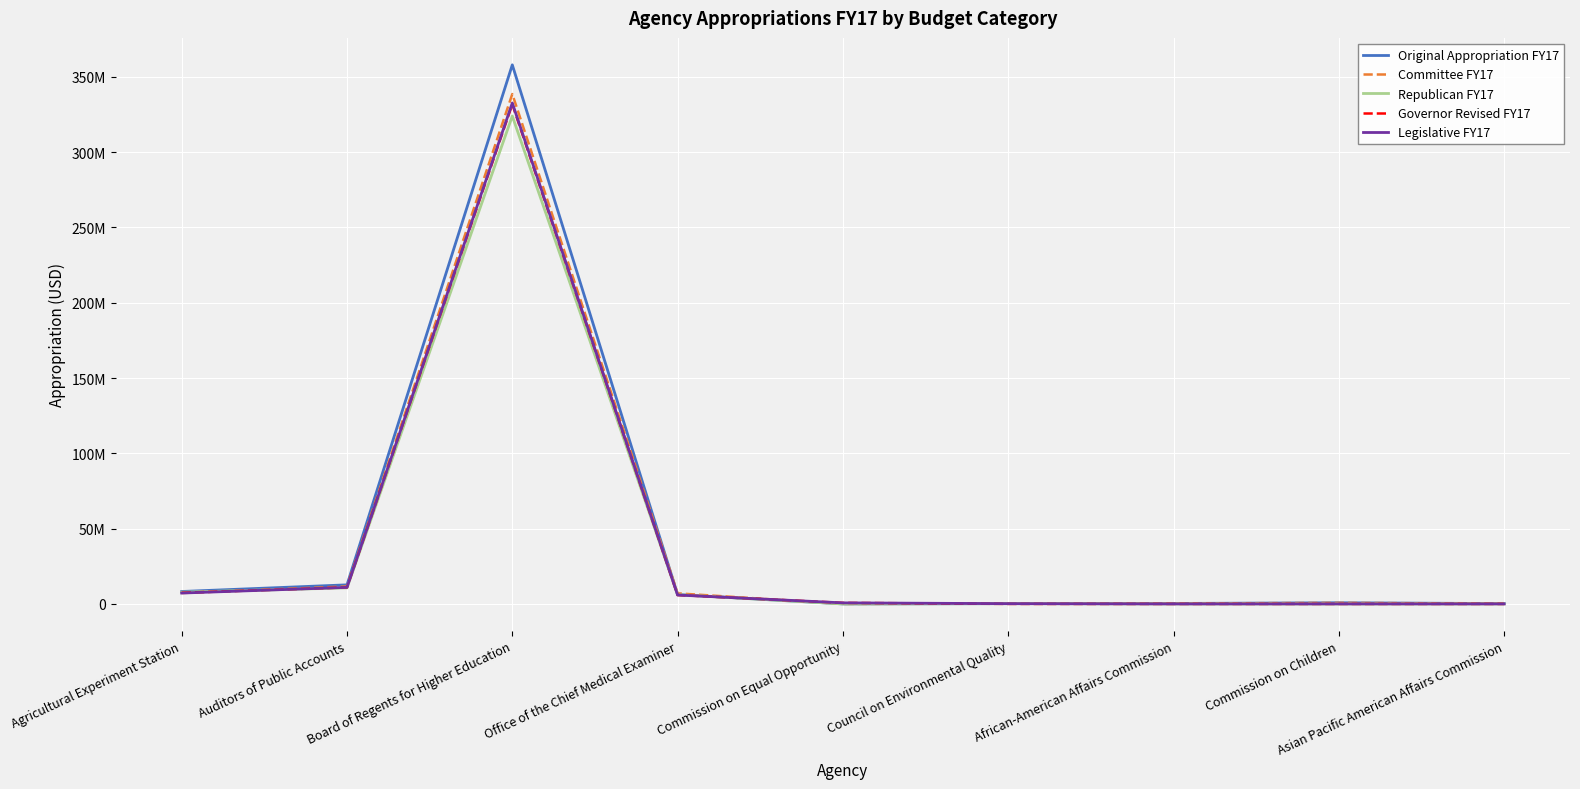

The Committee FY17 series shows 261612 at Council on Environmental Quality. True or false?

False